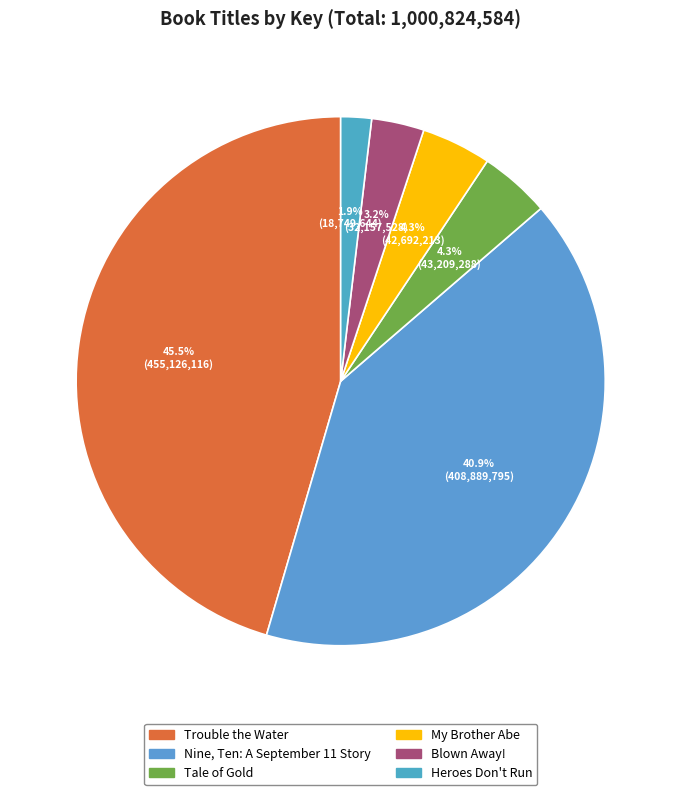

Rank the categories by value from lowest to highest.

Heroes Don't Run, Blown Away!, My Brother Abe, Tale of Gold, Nine, Ten: A September 11 Story, Trouble the Water